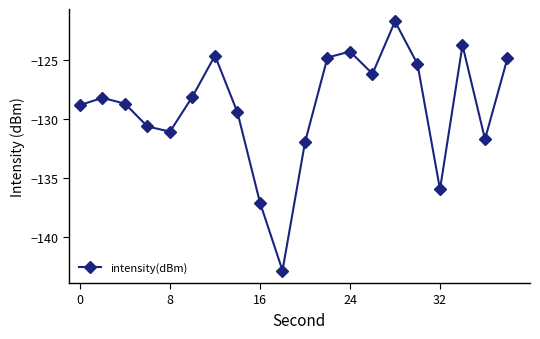

What is the greatest value displayed?

-121.7